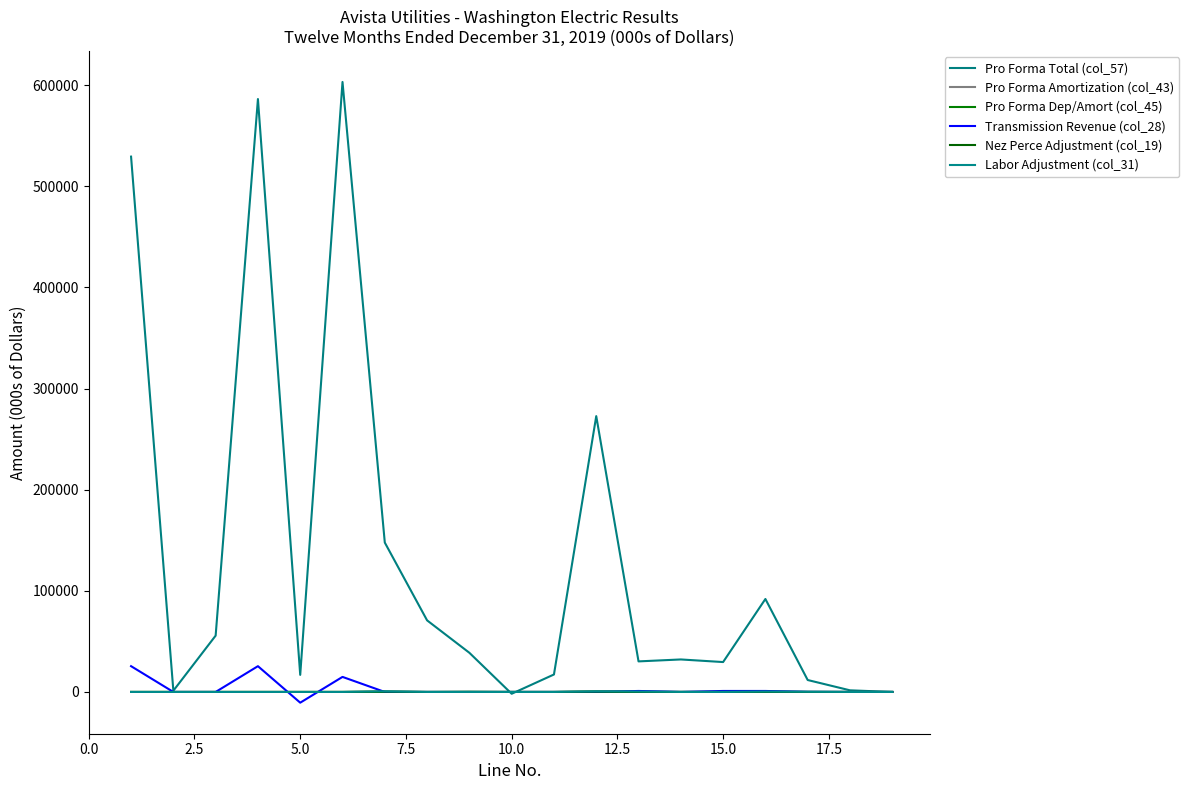

How many lines are shown in the chart?

6